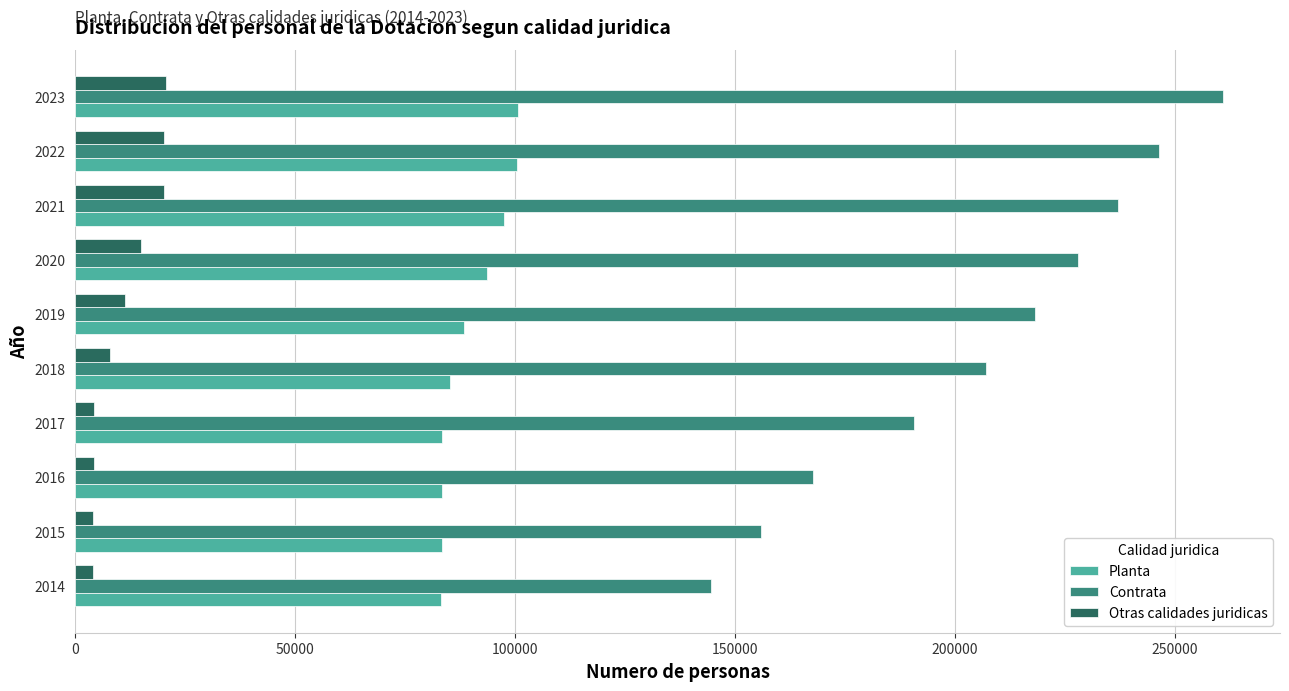

Which series has the widest spread of values?

Contrata